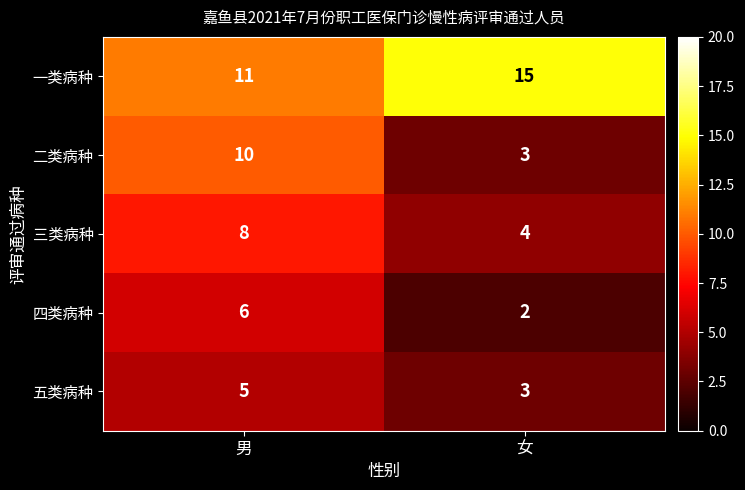

At which category does the chart reach its minimum across all series?

女